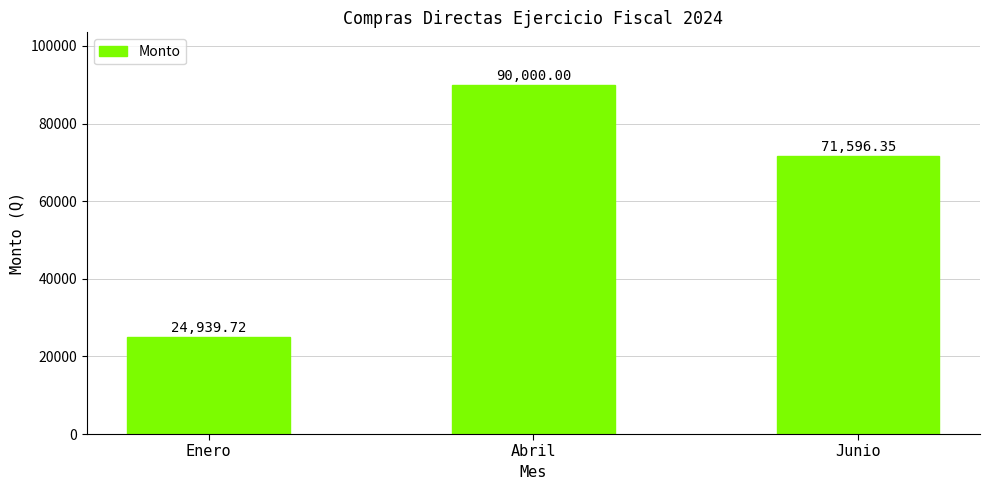

The value at Enero is 24939.7. True or false?

True